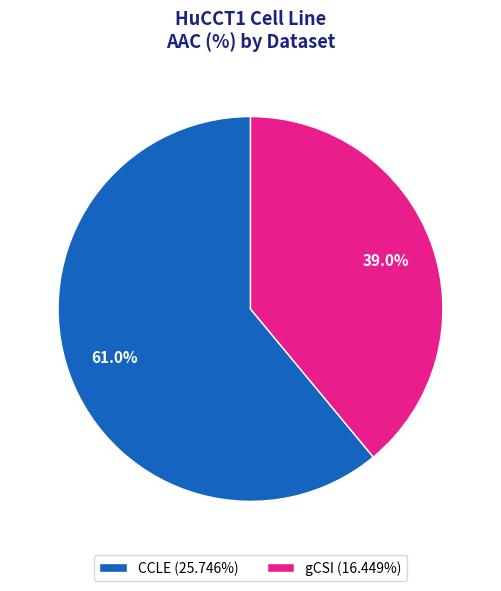

Approximately how many times larger is the value at gCSI (16.449%) compared to CCLE (25.746%)?

0.6